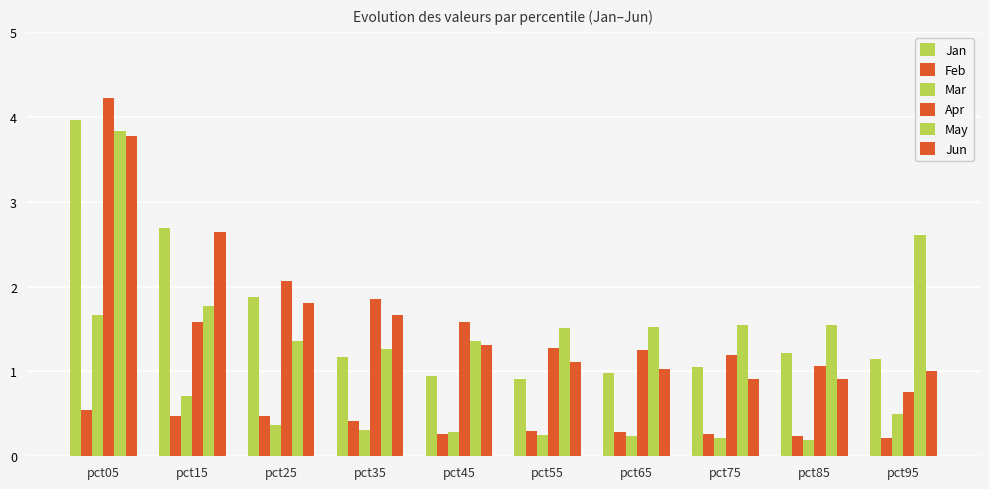

Where is May nearest to the value 2?

pct15